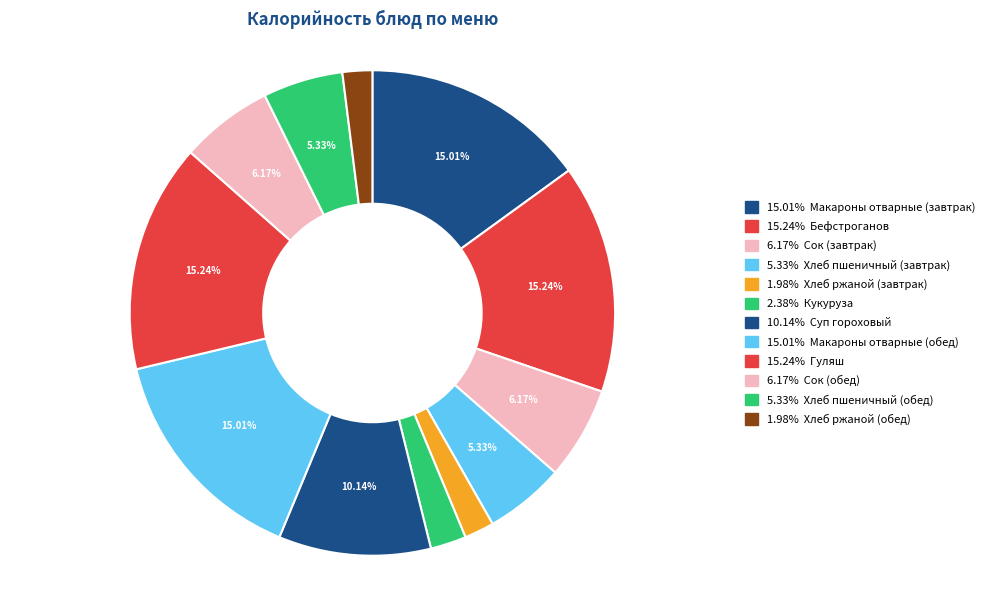

How many segments does this pie chart have?

12